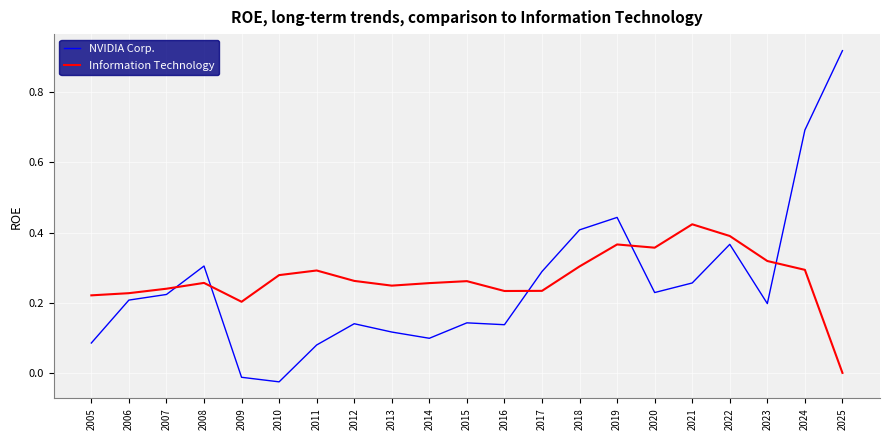

What is the sum of all Information Technology values?

5.7